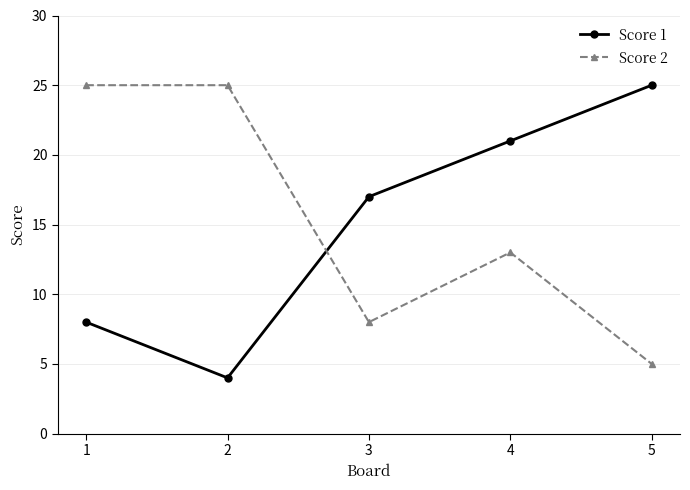

Rank the series at 3 from lowest to highest value.

Score 2, Score 1